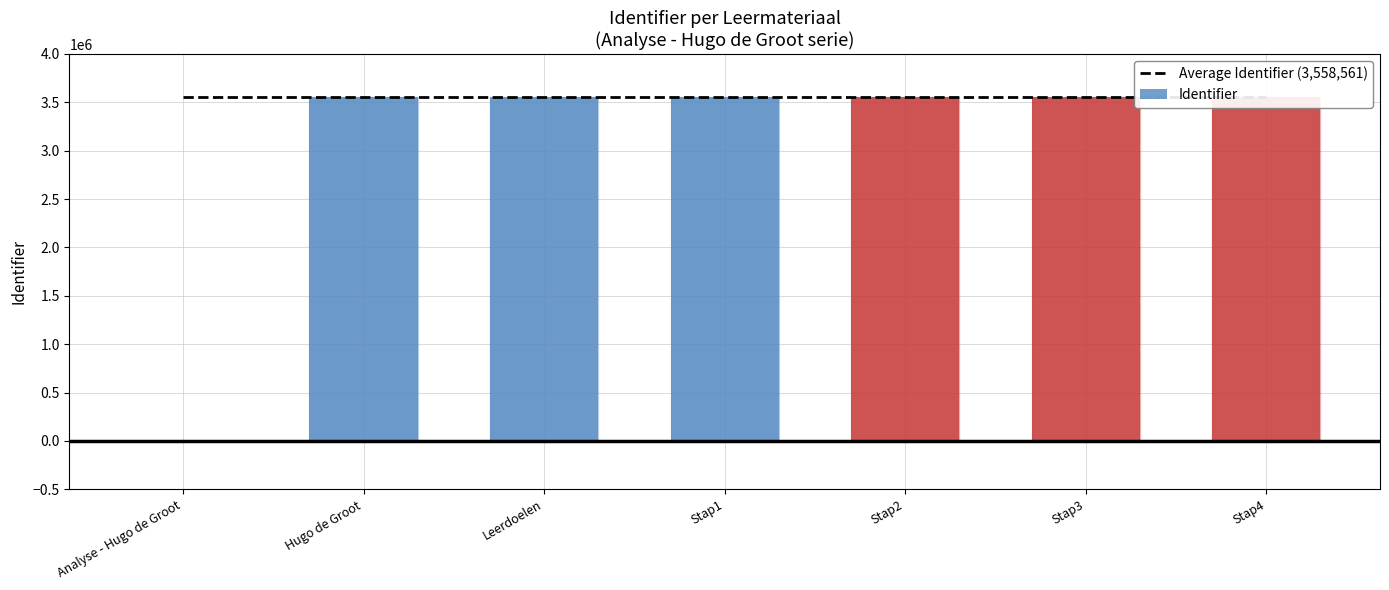

What is the sum of the Identifier values at Hugo de Groot and Stap2?

7117119.0